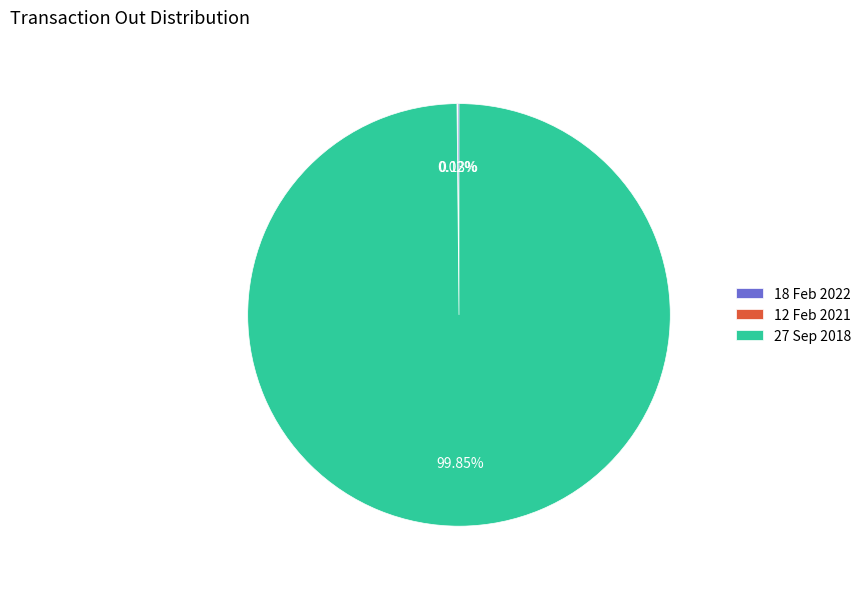

Does 27 Sep 2018 account for over 50% of the chart?

Yes